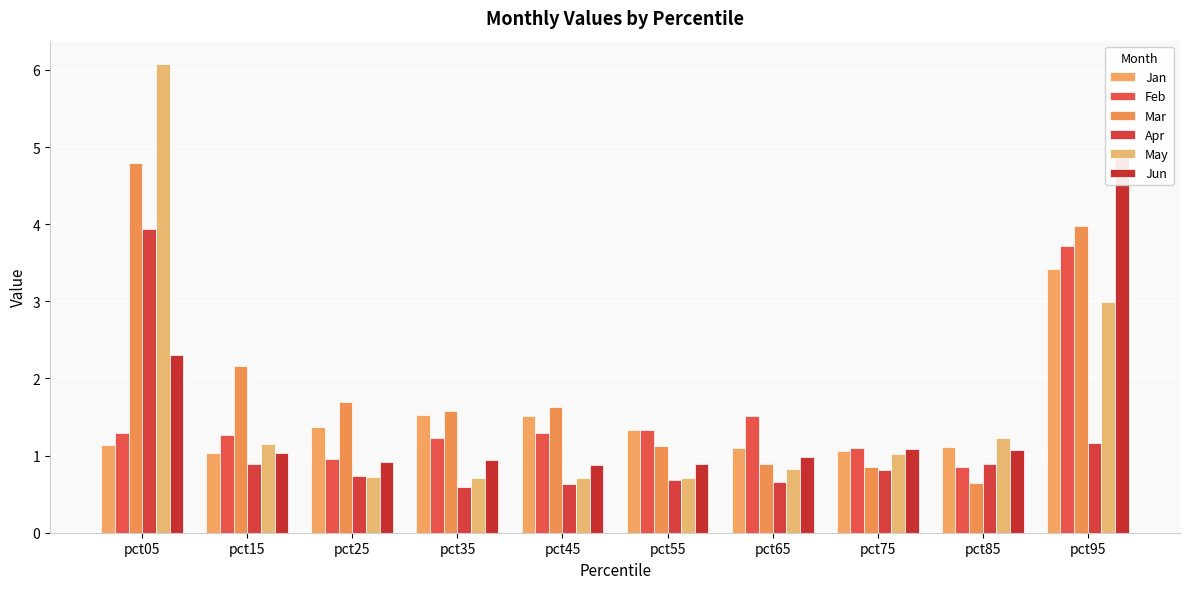

At which label does Feb first exceed 1?

pct05